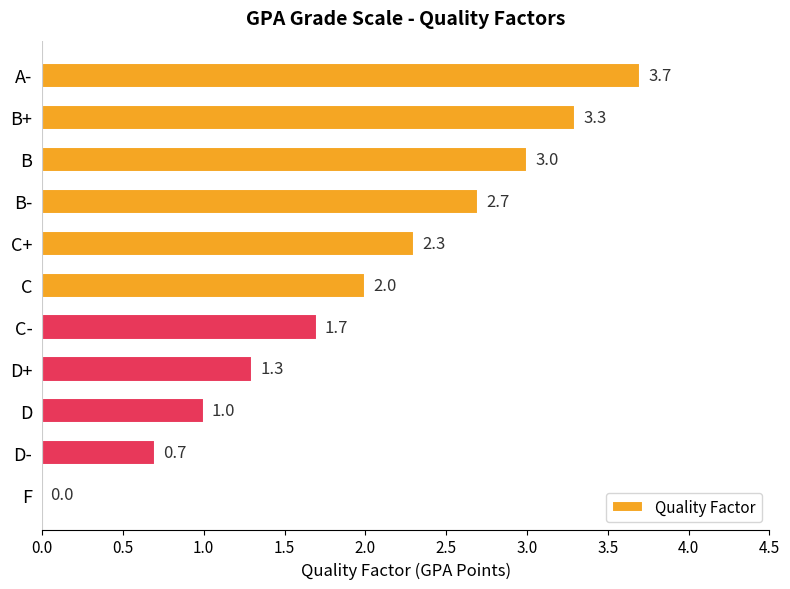

Is it true that the value at D is 1.0?

True